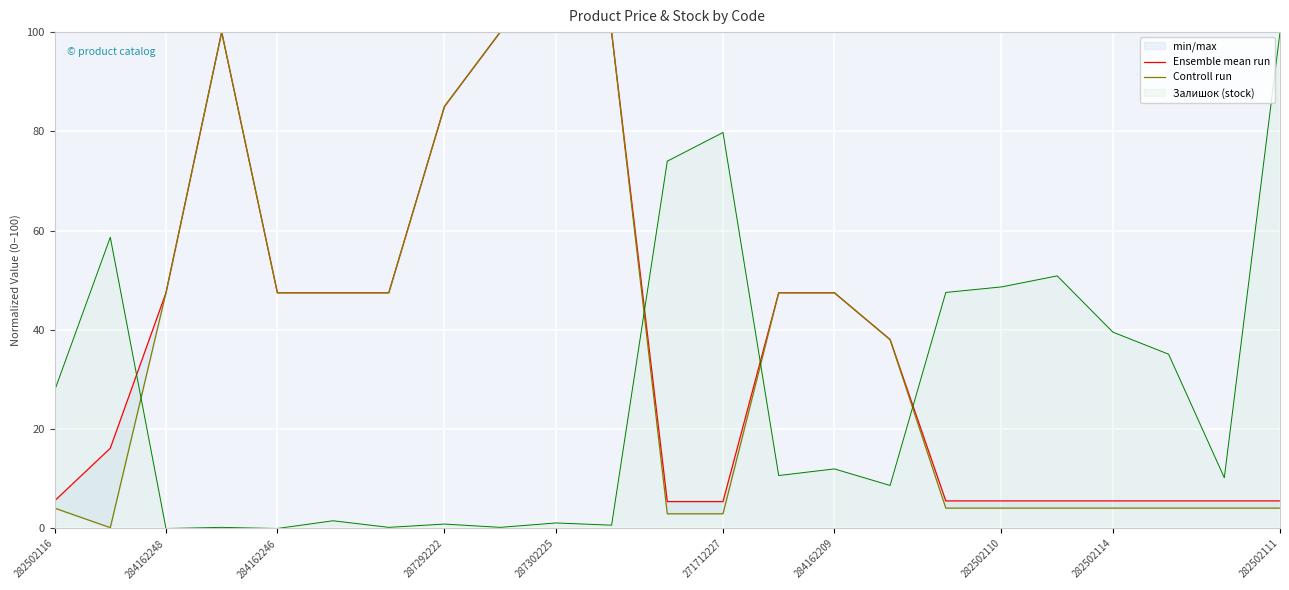

Rank the series by their average value, from lowest to highest.

Controll run, Ensemble mean run